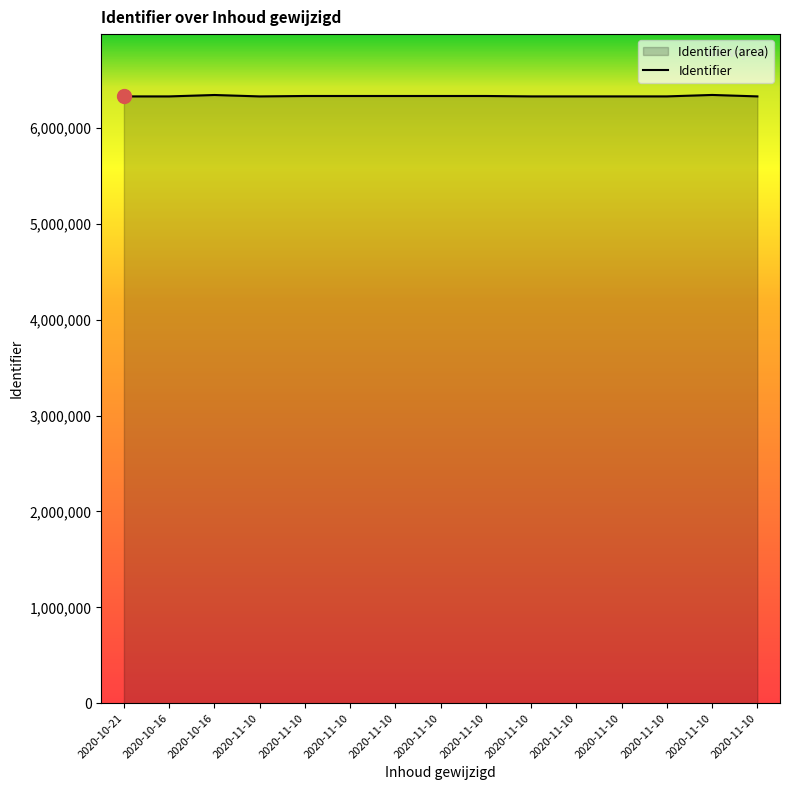

What is the difference between the values at 2020-11-10 and 2020-11-10?

10836